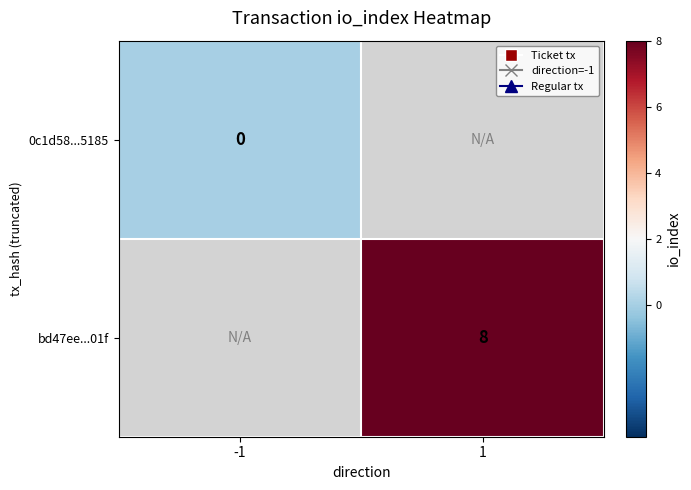

True or false: bd47ee...01f has a value of 14 at 1.

False